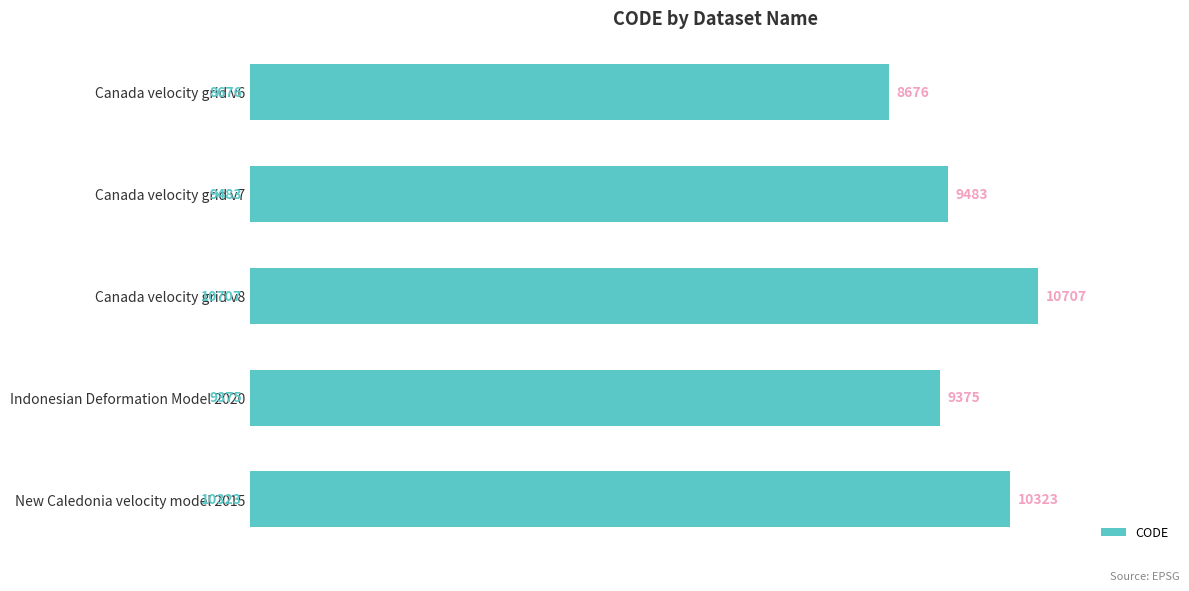

At which category does the chart reach its peak across all series?

Canada velocity grid v8